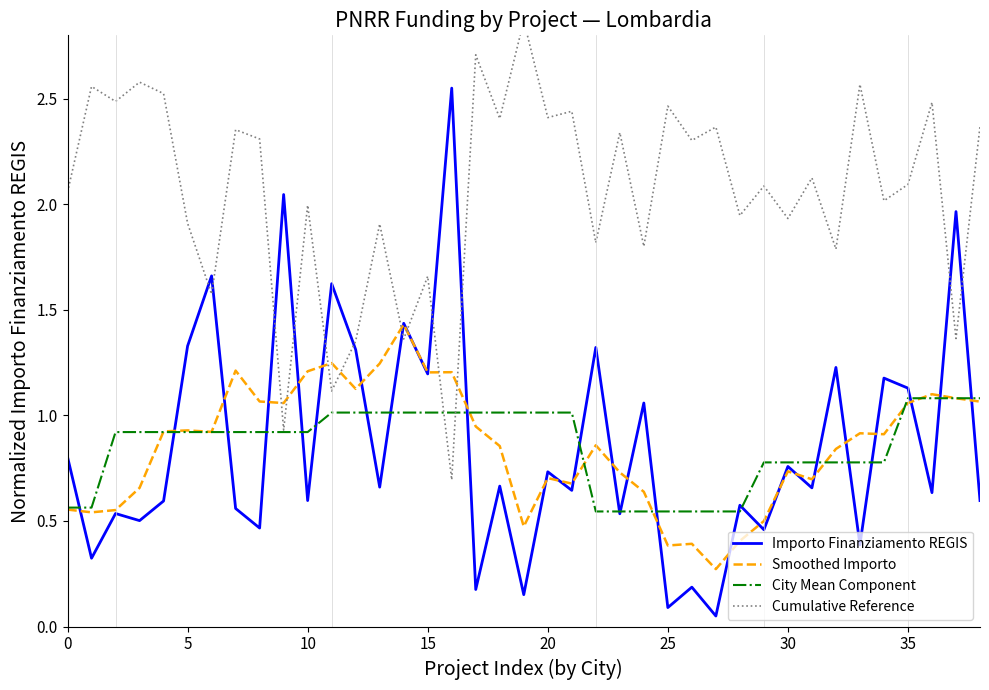

Which series has the widest spread of values?

Importo Finanziamento REGIS